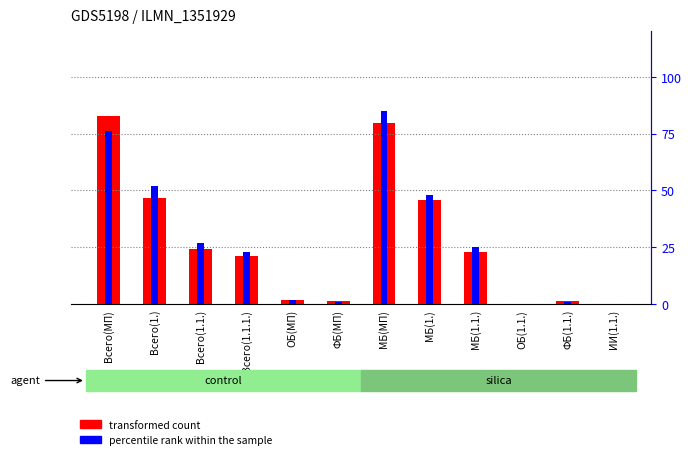

Reading right to left, list all the values displayed in this chart.

transformed count: ИИ(1.1.)=0.0	ФБ(1.1.)=137.3	ОБ(1.1.)=0.7	МБ(1.1.)=2676.7	МБ(1.)=5324.5	МБ(МП)=9267.1	ФБ(МП)=137.3	ОБ(МП)=233.3	Всего(1.1.1.)=2469.9	Всего(1.1.)=2814.7	Всего(1.)=5462.5	Всего(МП)=9637.7
percentile rank within the sample: ИИ(1.1.)=0.0	ФБ(1.1.)=1.0	ОБ(1.1.)=0.0	МБ(1.1.)=25.0	МБ(1.)=48.0	МБ(МП)=85.0	ФБ(МП)=1.0	ОБ(МП)=2.0	Всего(1.1.1.)=23.0	Всего(1.1.)=27.0	Всего(1.)=52.0	Всего(МП)=76.0